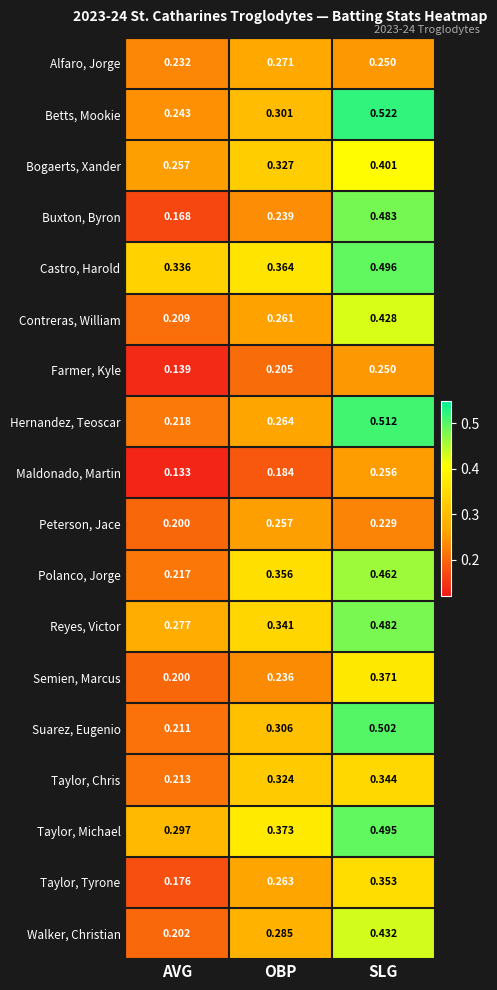

Which label corresponds to the largest value in the chart?

SLG